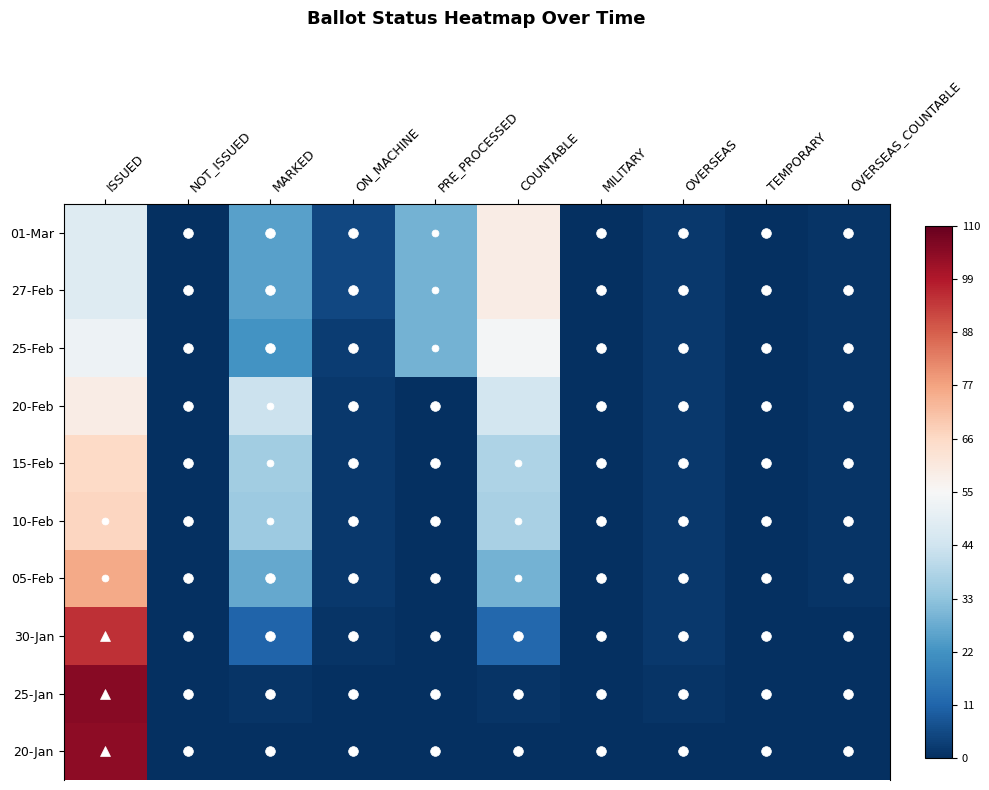

How many distinct data groups are displayed?

10